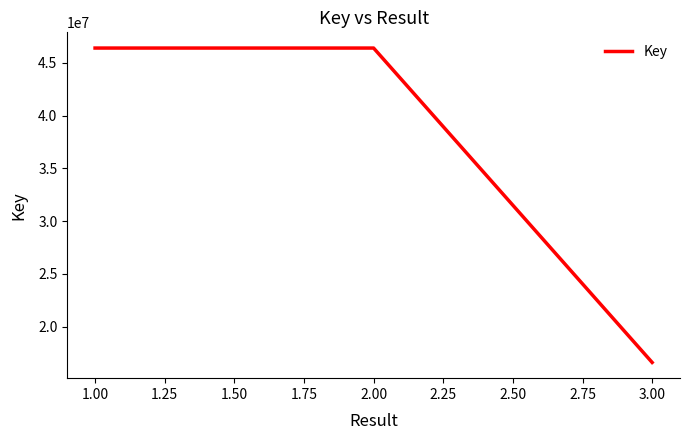

Approximately how many times larger is the value at 3.00 compared to 1.00?

0.4